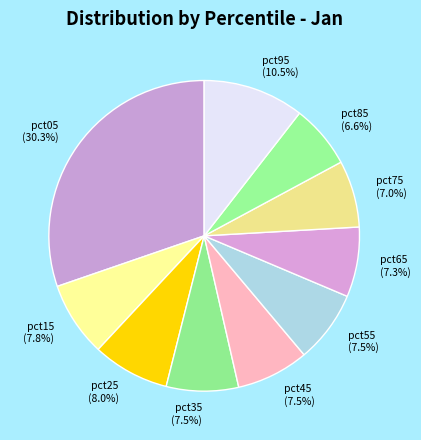

Is it true that pct65 is 7% of the pie?

True